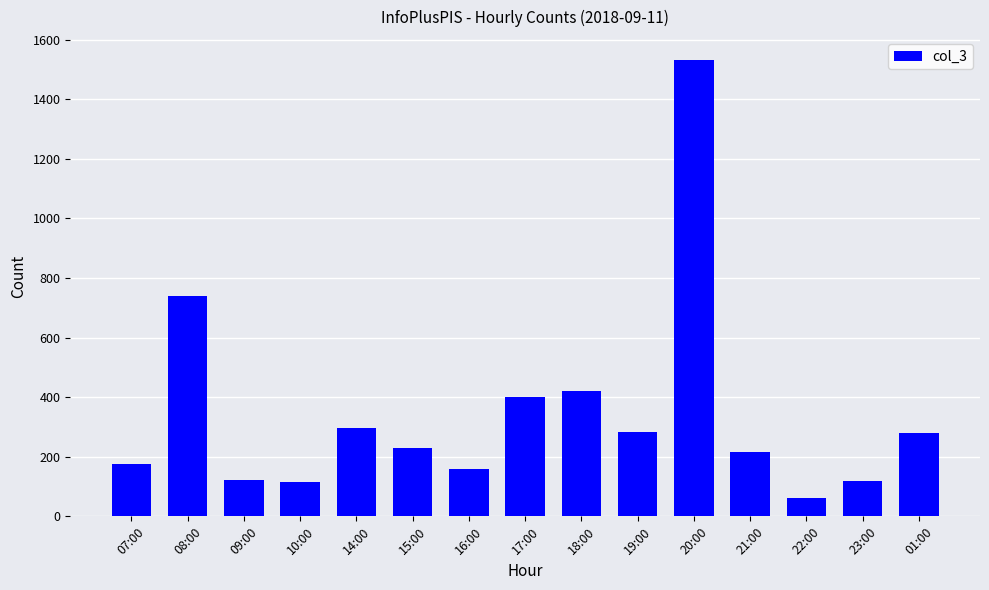

How many categories are shown in the chart?

15